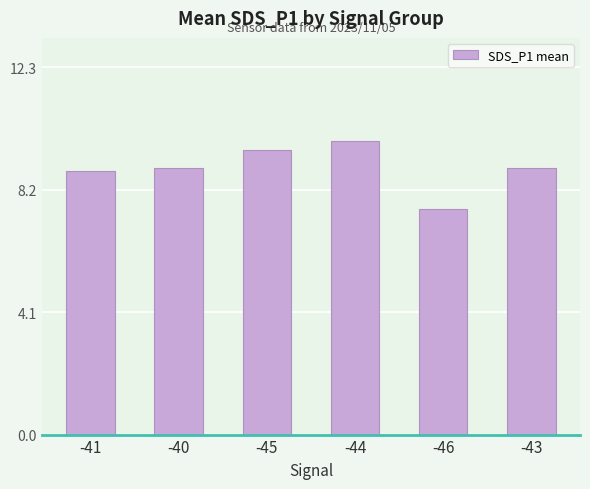

Where does the data first go above 8?

-41